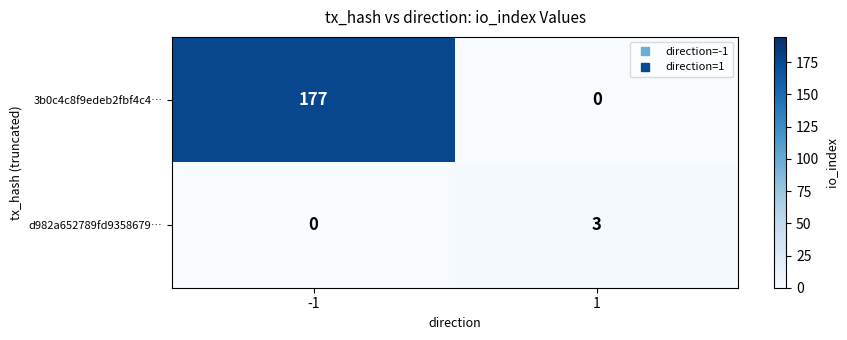

What is the greatest value displayed?

177